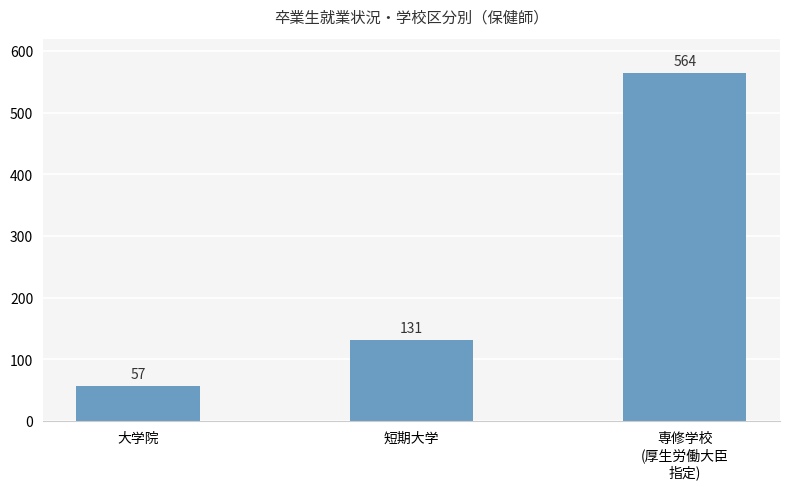

What is the difference between the values at 大学院 and 短期大学?

74